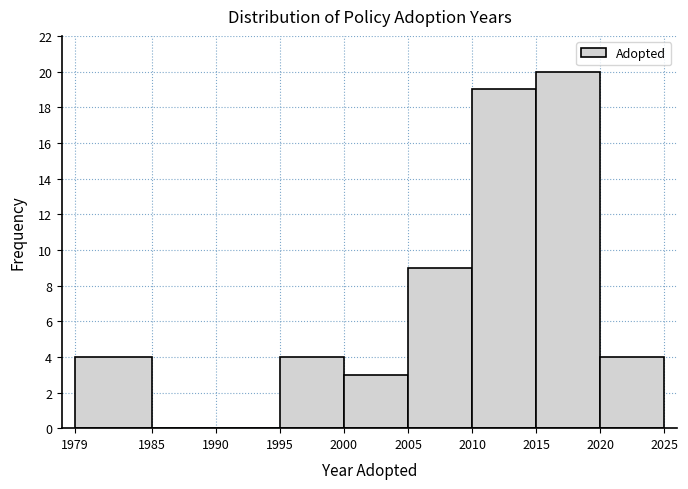

Reading left to right, list every bar in this chart as the range it spans on the x-axis followed by its height. The values are not printed on the chart, so give them approximately, as read against the axis.

1979 to 1985: 4
1985 to 1990: 0
1990 to 1995: 0
1995 to 2000: 4
2000 to 2005: 3
2005 to 2010: 9
2010 to 2015: 19
2015 to 2020: 20
2020 to 2025: 4